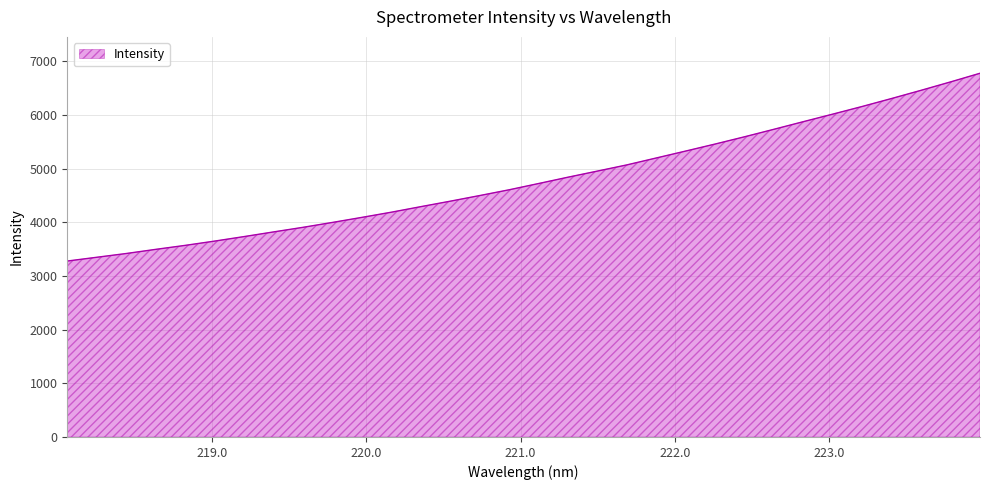

What is the difference between the maximum and minimum values?

3499.9